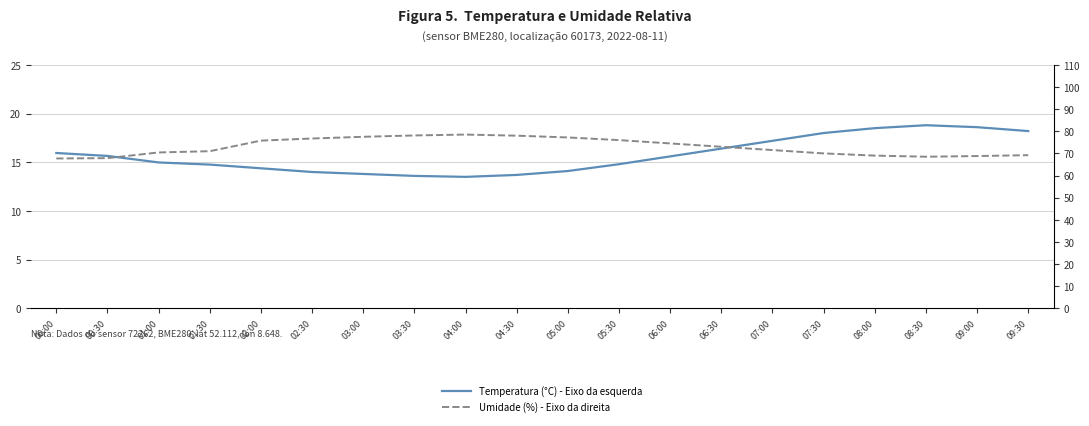

True or false: Umidade (%) - Eixo da direita and Temperatura (°C) - Eixo da esquerda intersect in this chart.

False